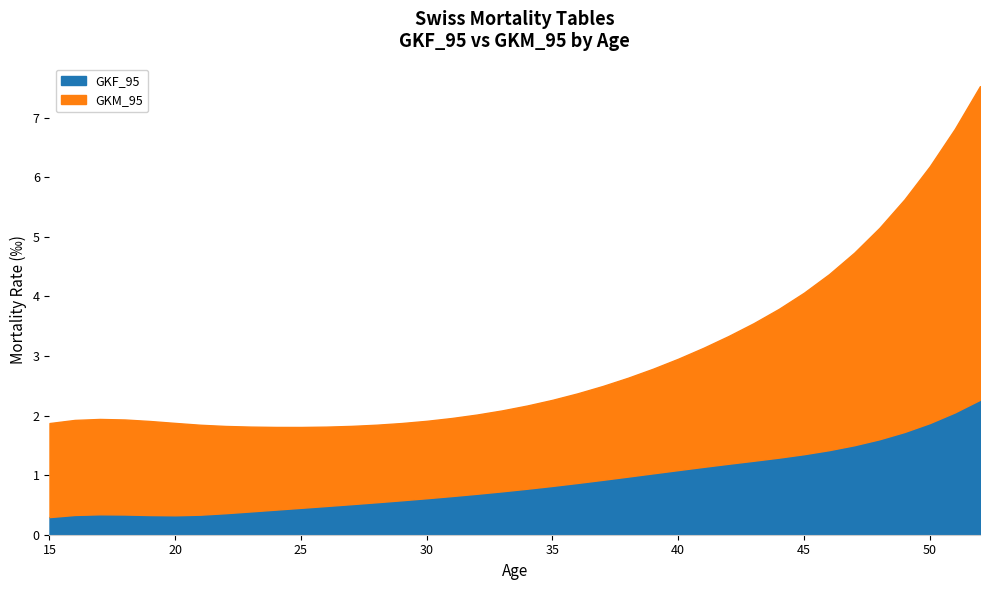

What value does the GKF_95 series have at 35?

0.8